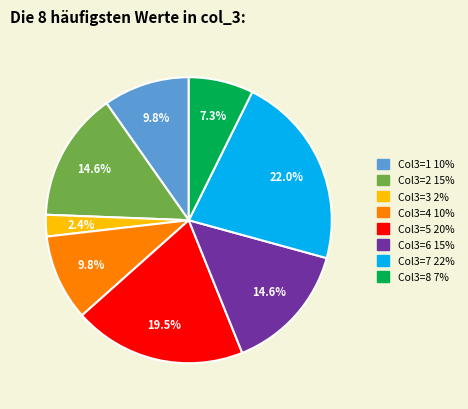

Is there a majority slice in this chart?

No